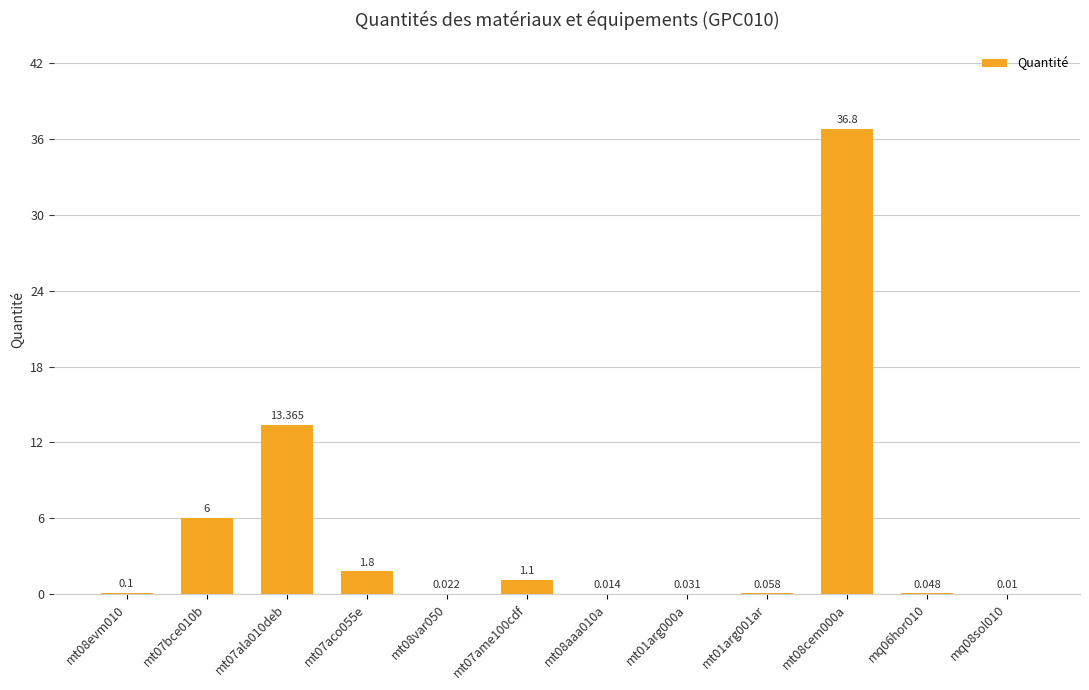

Reading right to left, transcribe all the data shown in this chart.

mq08sol010=0.0	mq06hor010=0.0	mt08cem000a=36.8	mt01arg001ar=0.1	mt01arg000a=0.0	mt08aaa010a=0.0	mt07ame100cdf=1.1	mt08var050=0.0	mt07aco055e=1.8	mt07ala010deb=13.4	mt07bce010b=6.0	mt08evm010=0.1